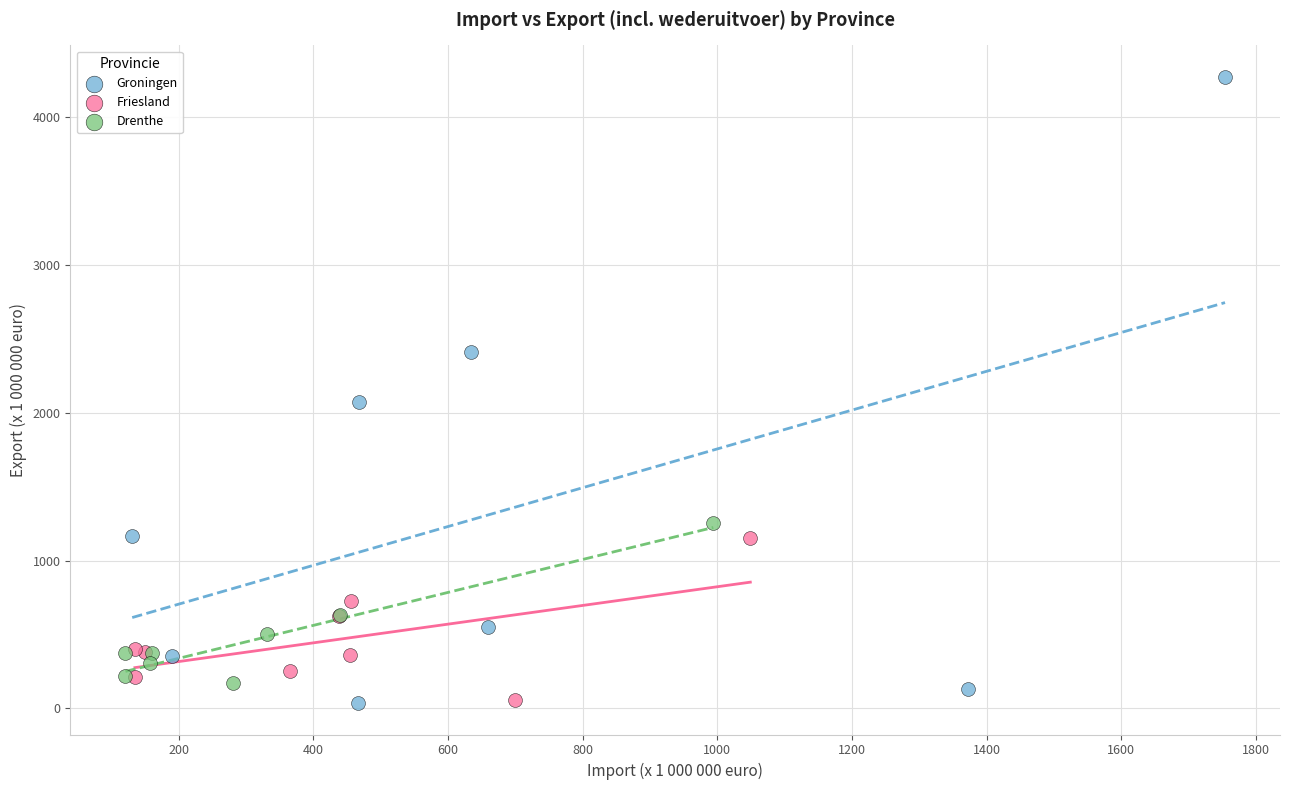

Which series contains the highest Y value?

Groningen